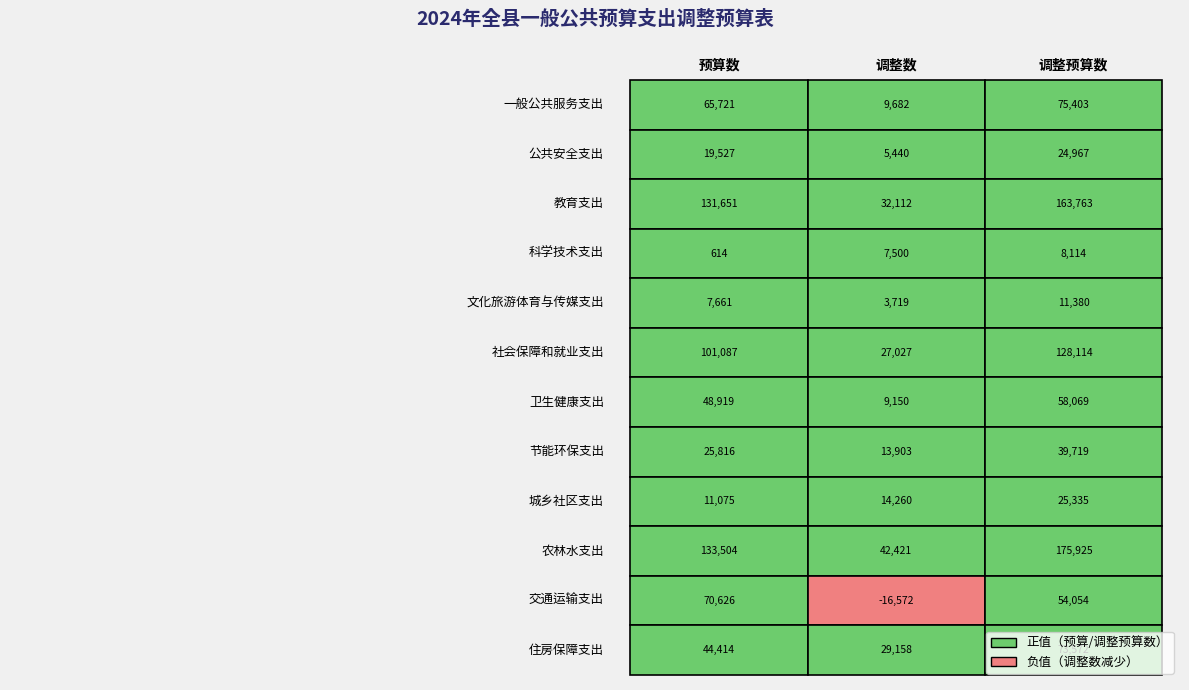

Reading left to right, transcribe all the data shown in this chart.

一般公共服务支出: 65721	9682	75403
公共安全支出: 19527	5440	24967
教育支出: 131651	32112	163763
科学技术支出: 614	7500	8114
文化旅游体育与传媒支出: 7661	3719	11380
社会保障和就业支出: 101087	27027	128114
卫生健康支出: 48919	9150	58069
节能环保支出: 25816	13903	39719
城乡社区支出: 11075	14260	25335
农林水支出: 133504	42421	175925
交通运输支出: 70626	-16572	54054
住房保障支出: 44414	29158	73572